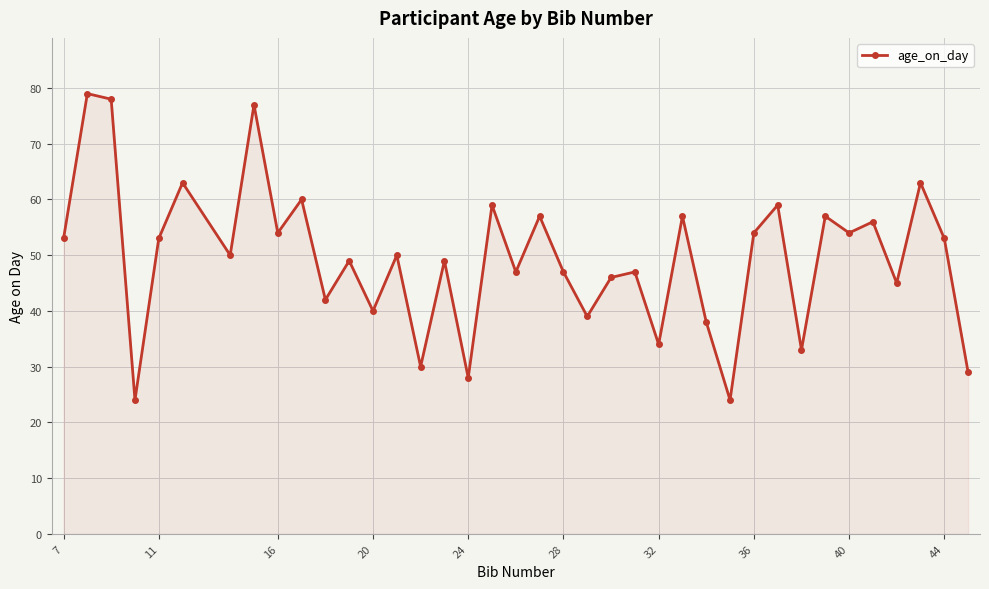

What is the minimum value shown in the chart?

24